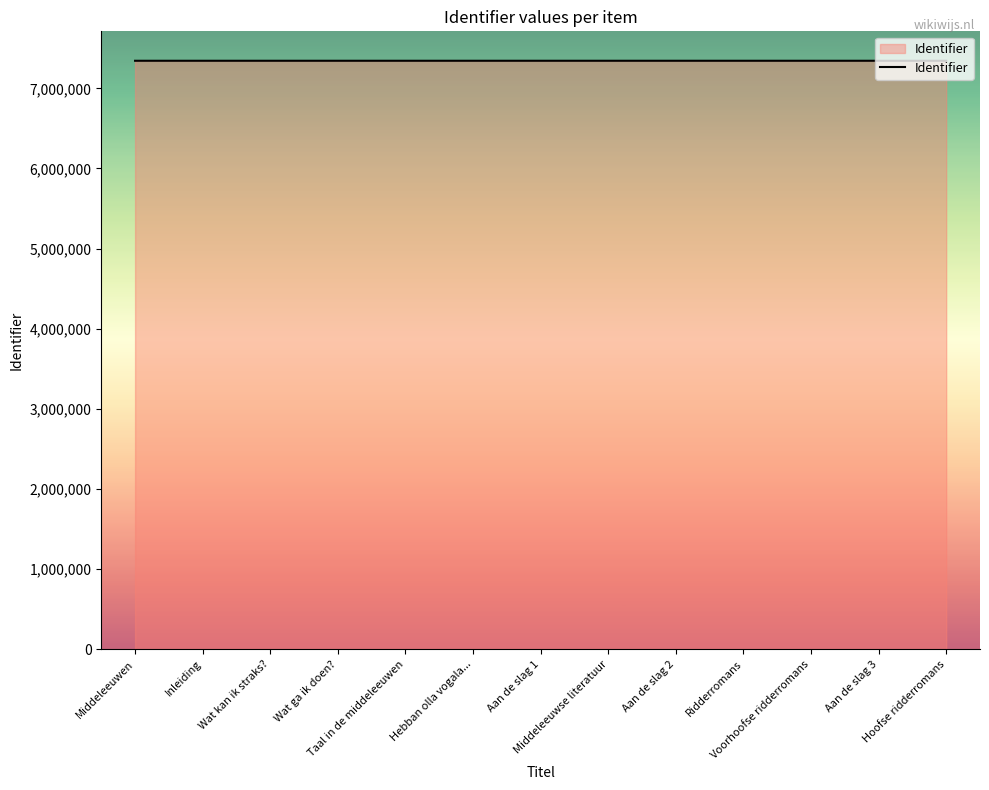

What is the minimum value shown in the chart?

7343667